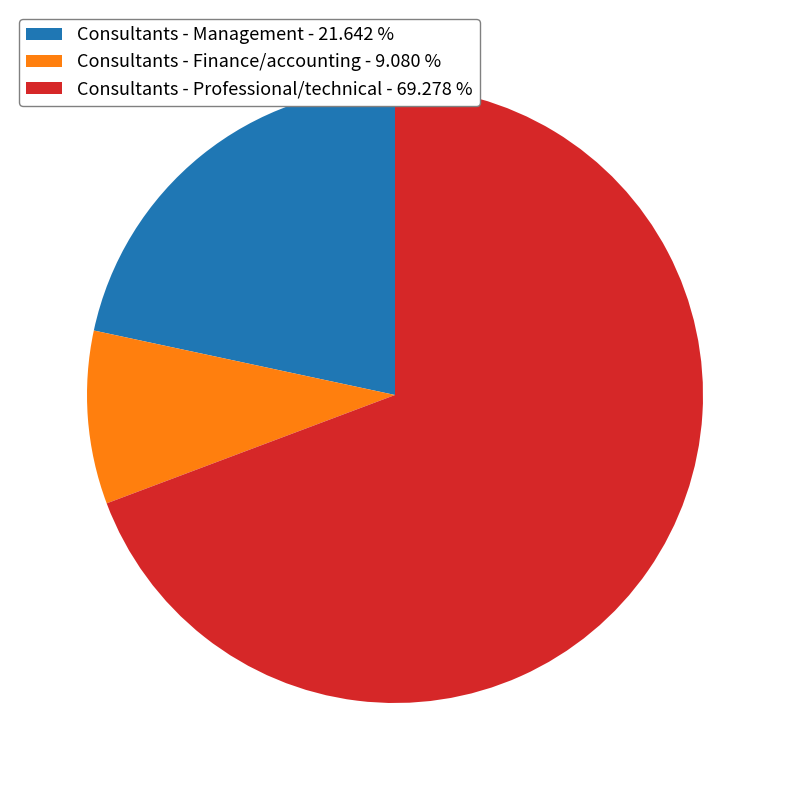

Do Consultants - Professional/technical - 69.278 % and Consultants - Management - 21.642 % together represent more than half of the pie?

Yes